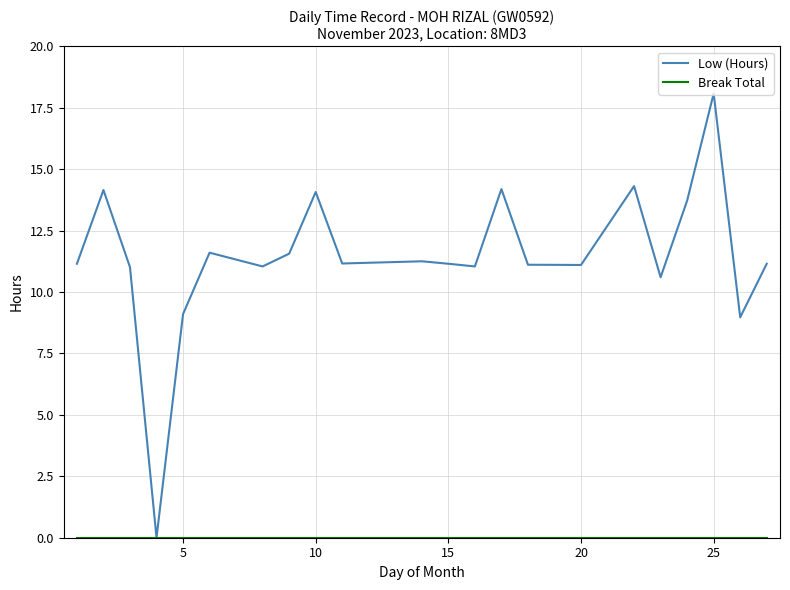

How many lines are shown in the chart?

2